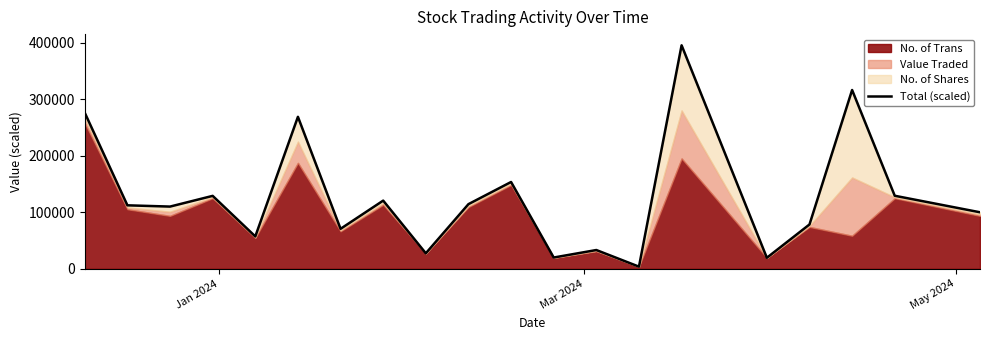

How many points are lower than both their immediate neighbors (excluding endpoints)?

7